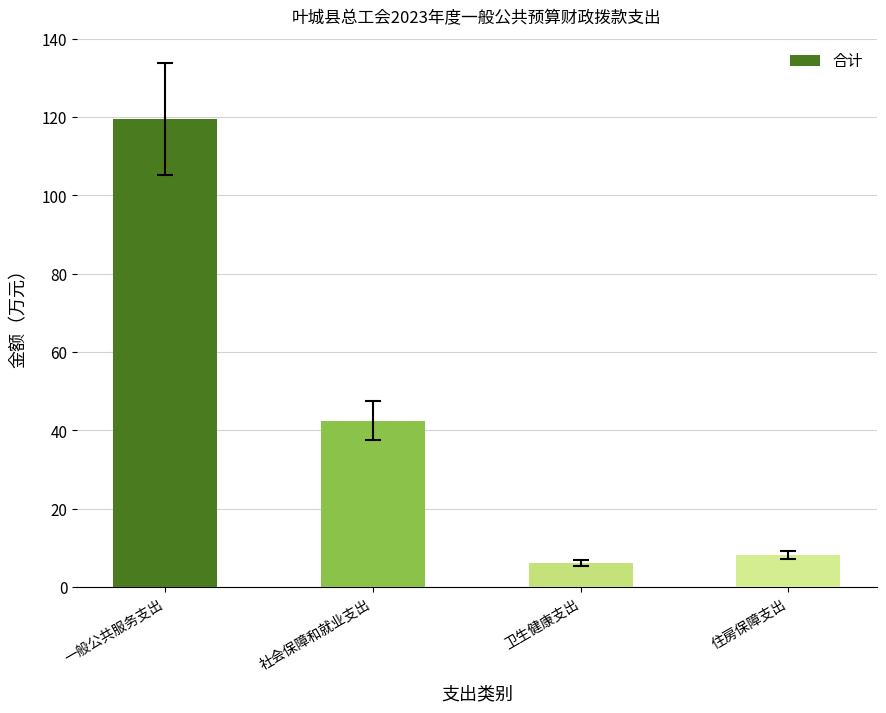

True or false: the data shows 42.5 at 社会保障和就业支出.

True